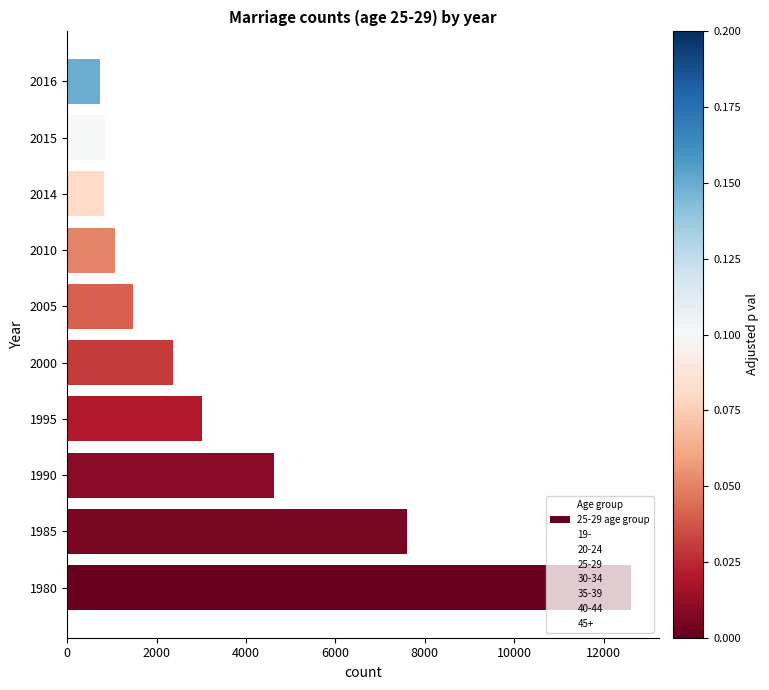

The chart shows a value of 947 at 2005. True or false?

False